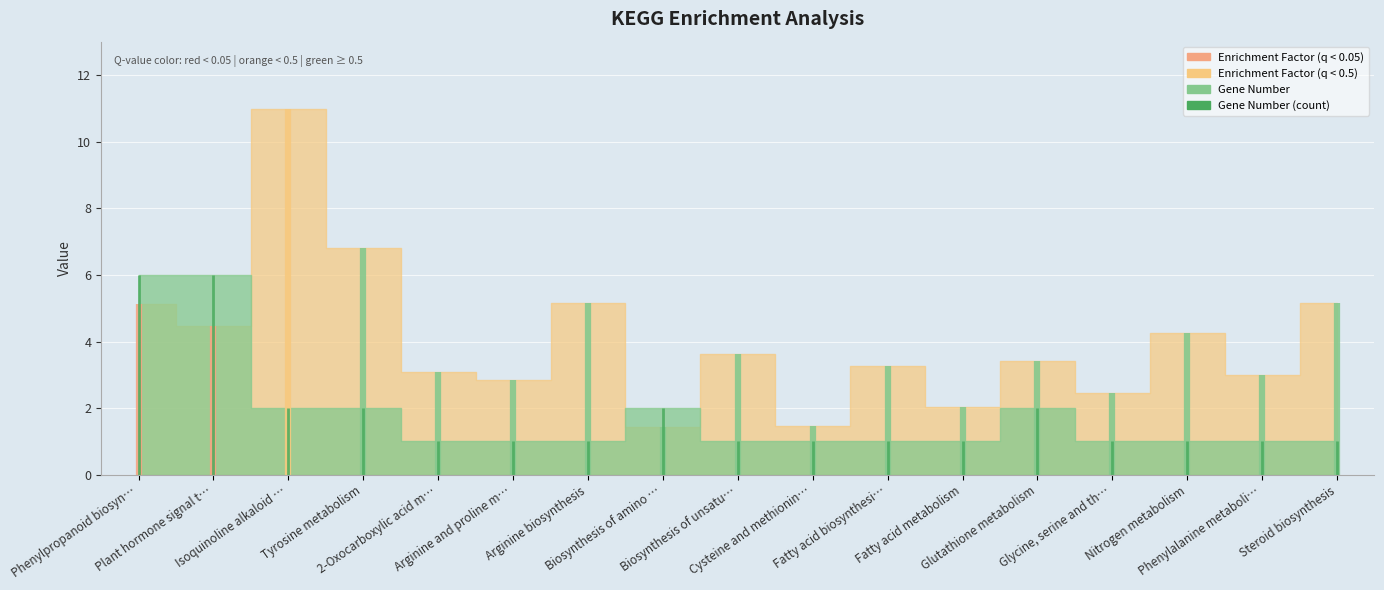

What is the label of the 16th point from the left?

Phenylalanine metabolism